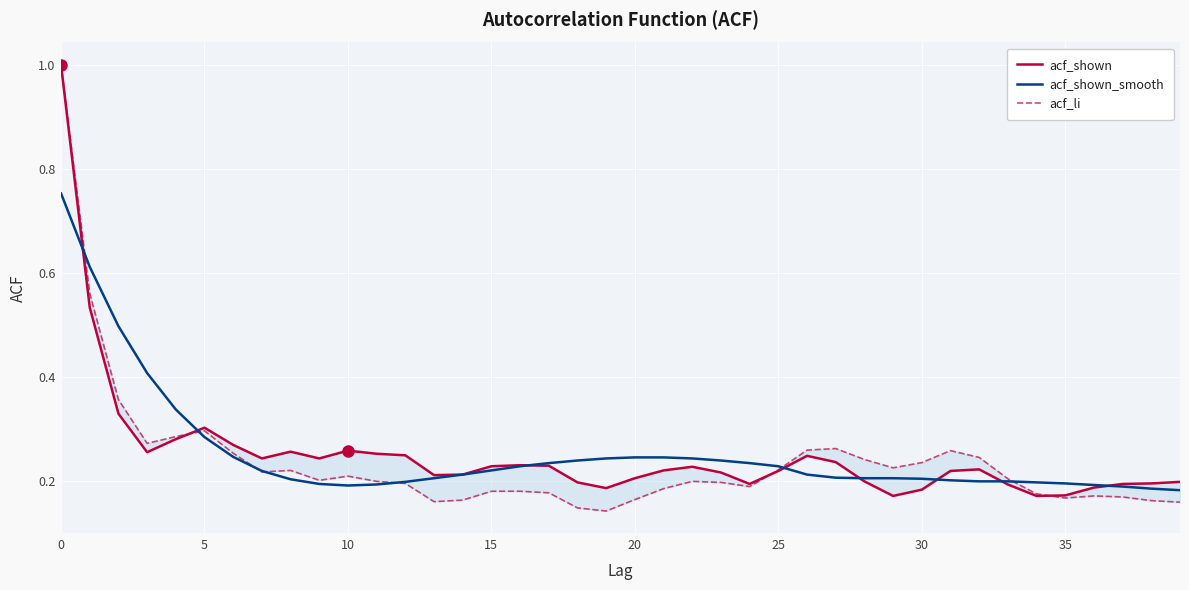

What is the difference between the acf_shown_smooth values at 0 and 28?

0.5